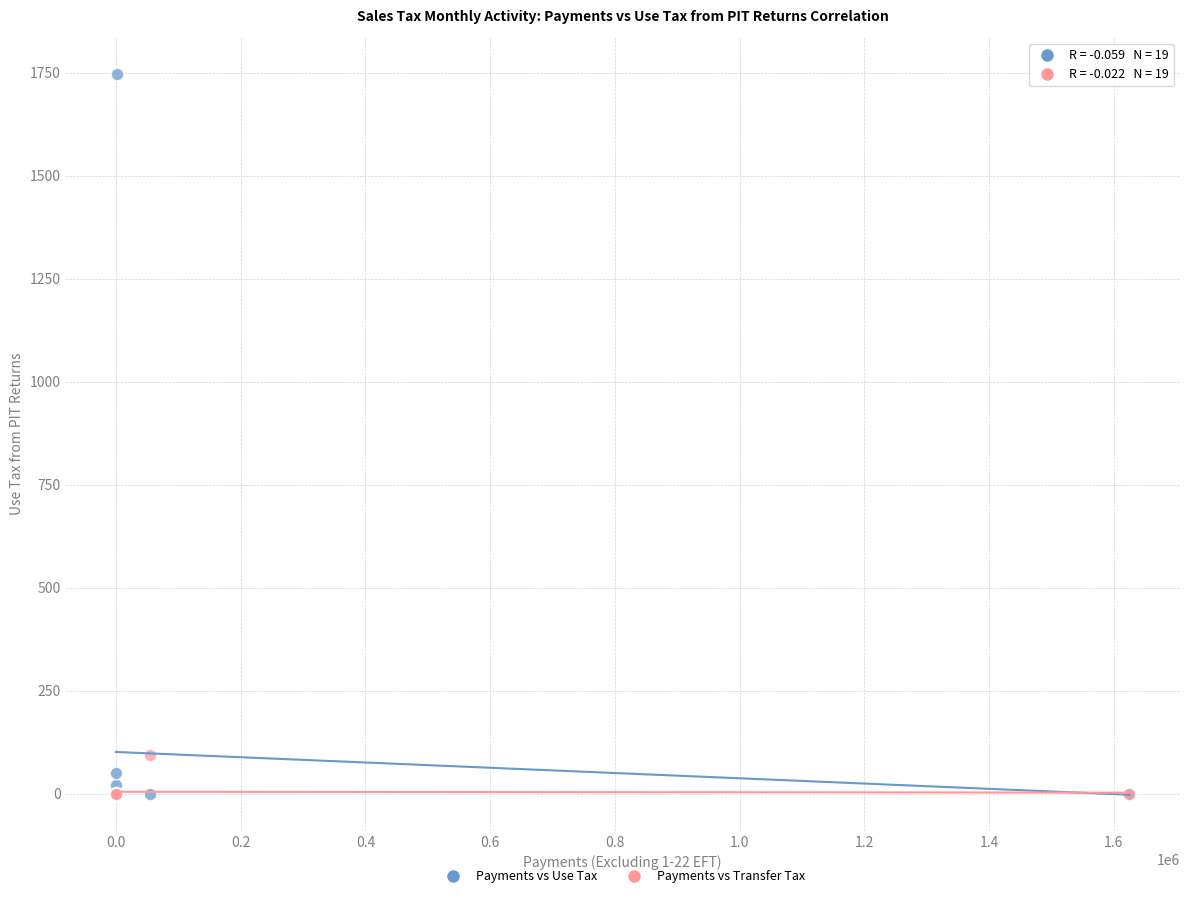

Across all series, what Y value is closest to 874?

94.5